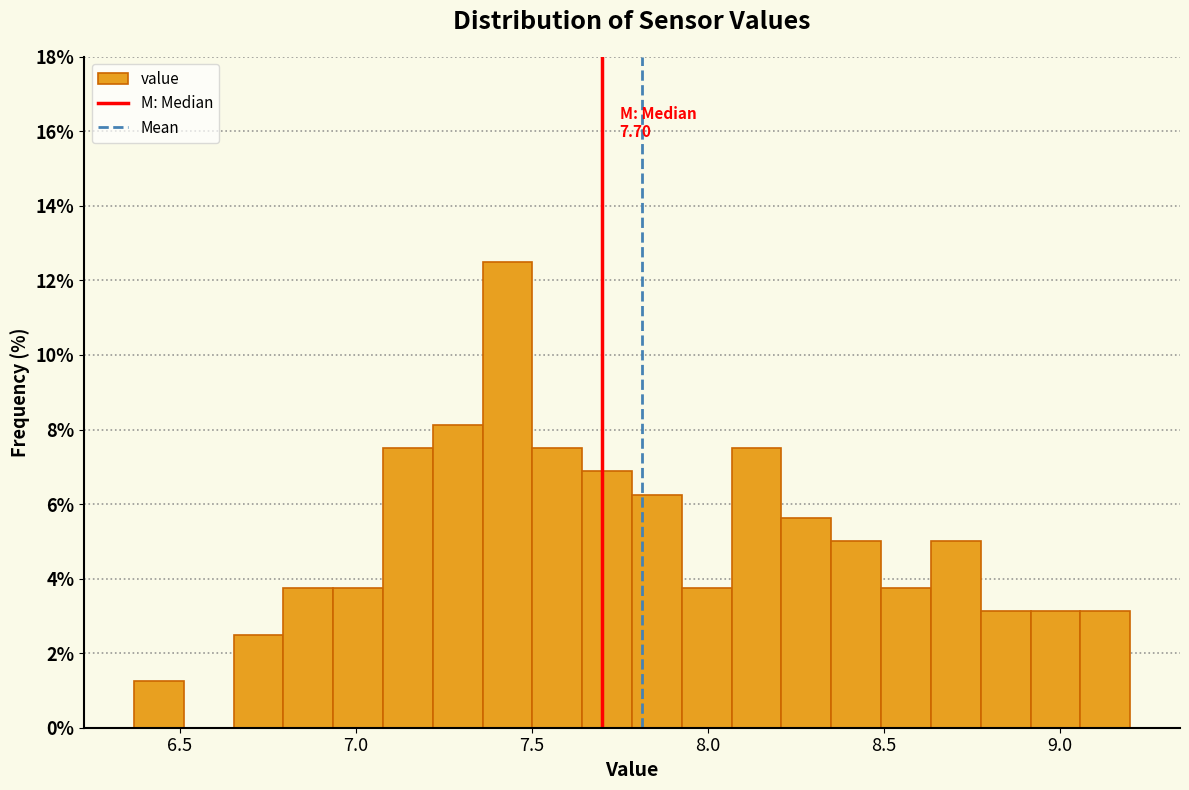

Around what value on the x-axis is the tallest bar? Give the approximate position of its centre, as read against the axis.

7.45